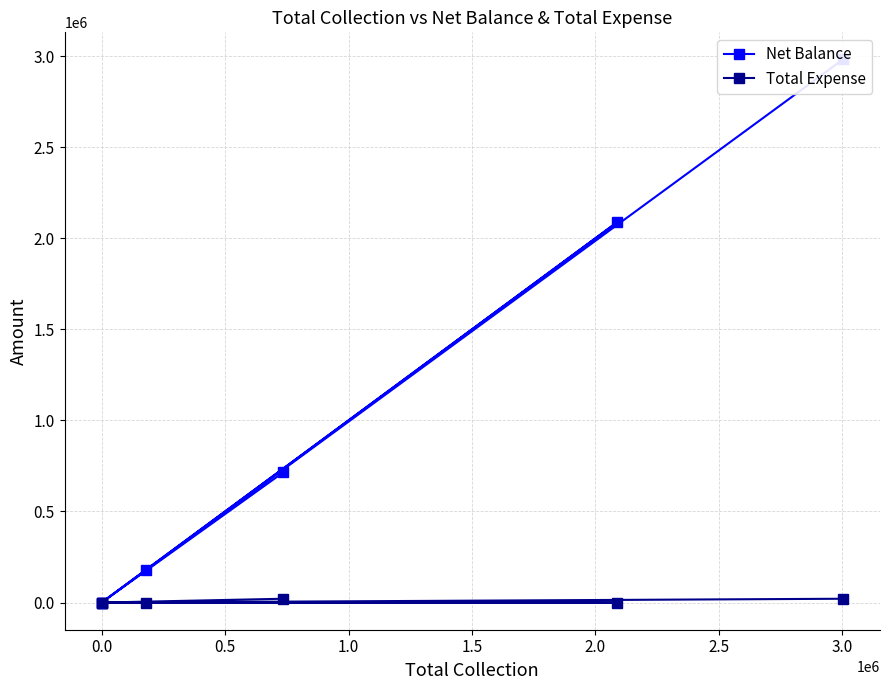

How many Total Expense values are between 0 and 20980?

6